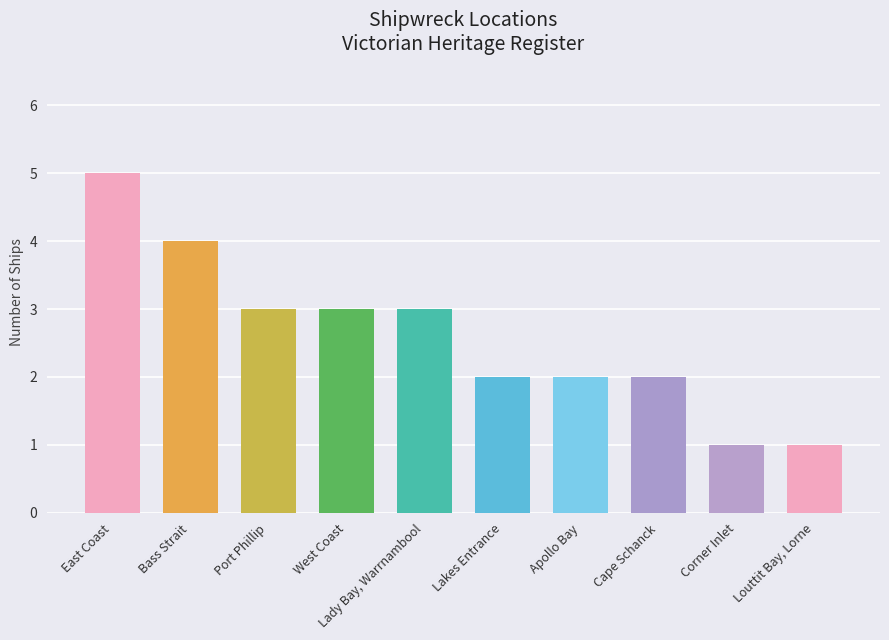

What is the value of the 5th bar from the left?

3